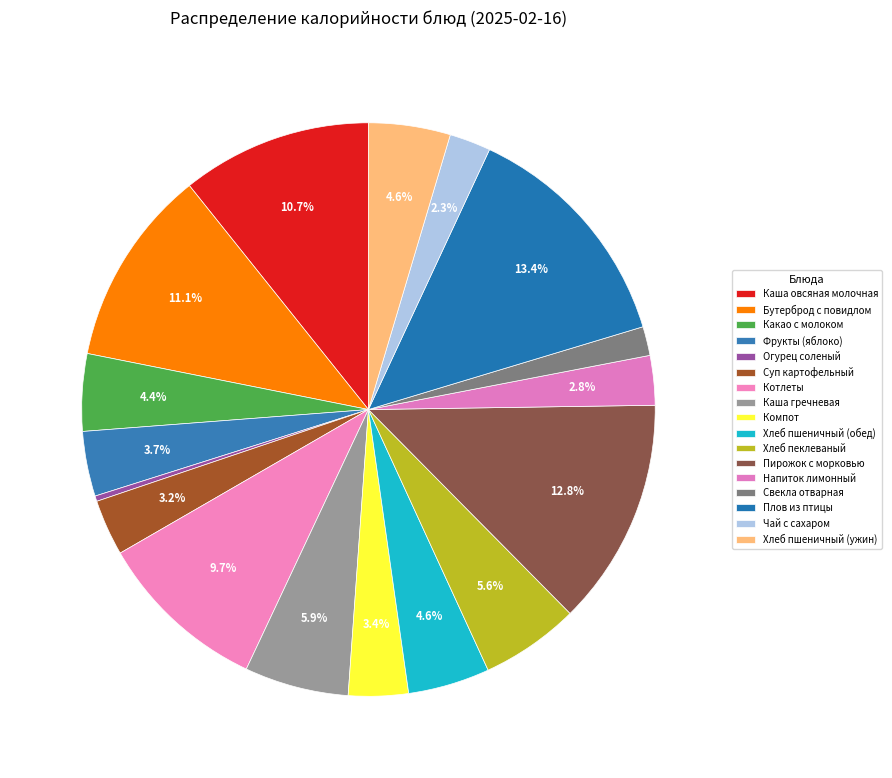

What is the ratio of the value at Напиток лимонный to the value at Хлеб пшеничный (ужин)?

0.6